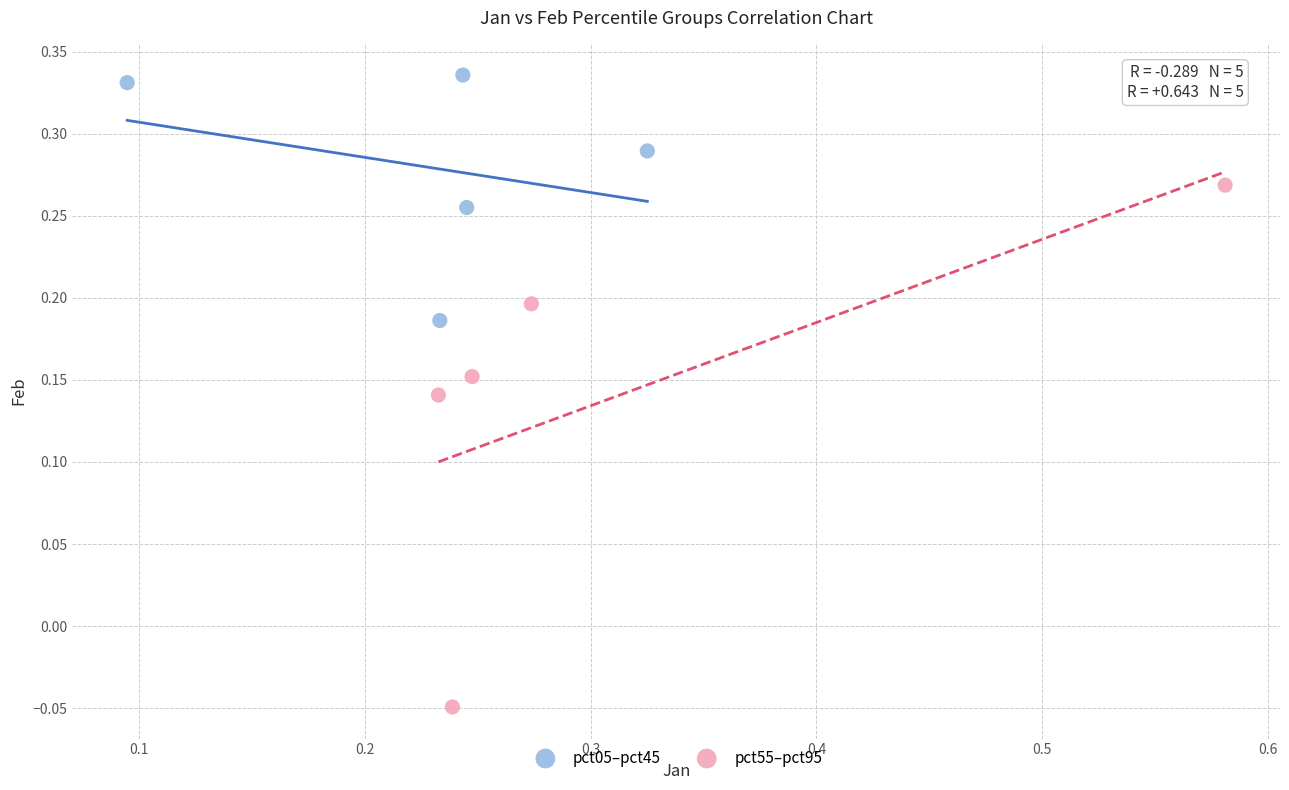

Which series contains the lowest Y value?

pct55–pct95